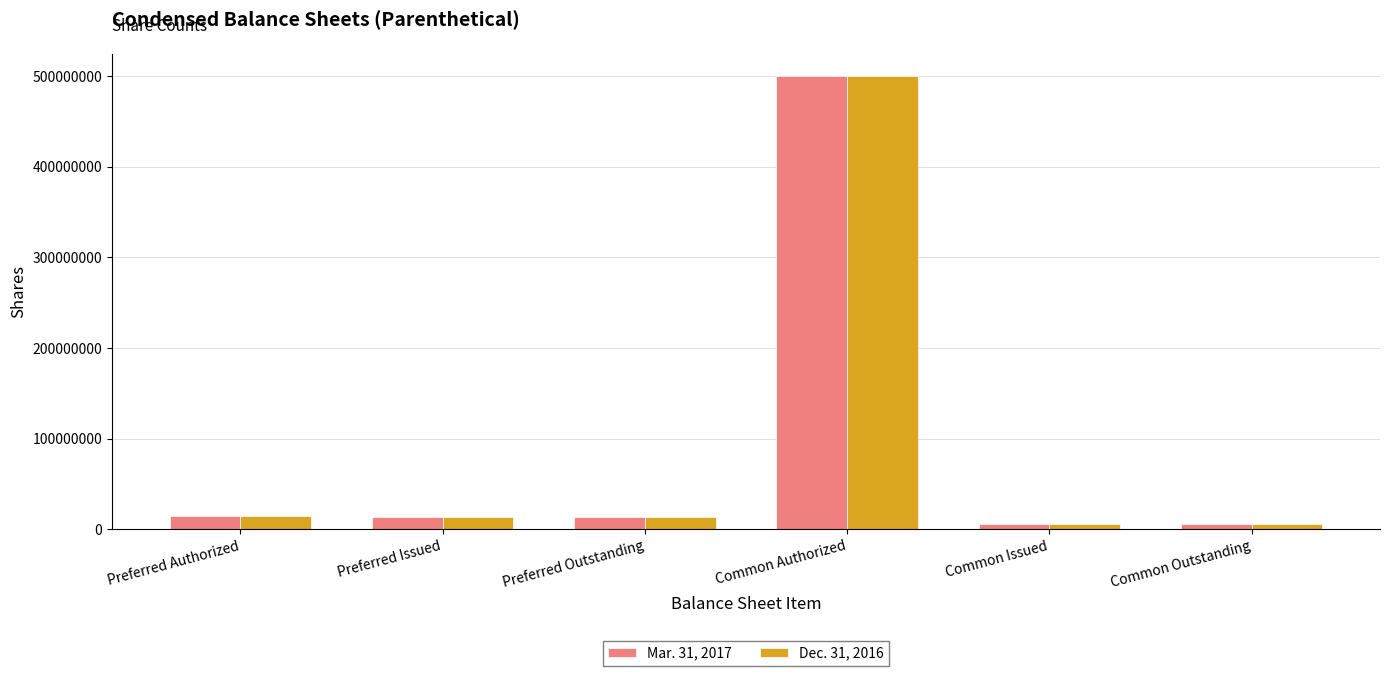

Is it true that Mar. 31, 2017 equals 500000000 at Common Authorized?

True